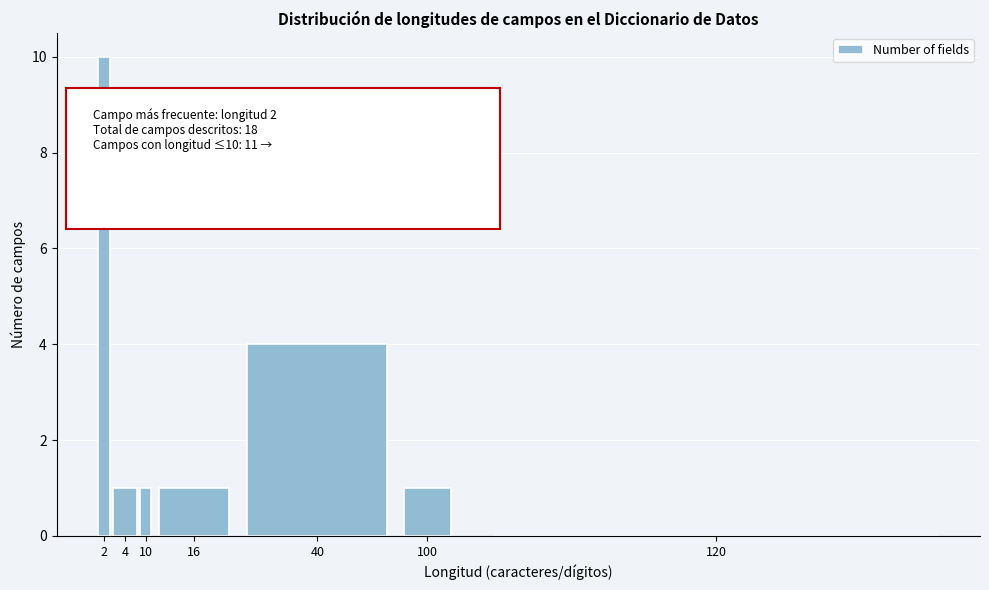

Reading left to right, transcribe all the data shown in this chart.

2=10	4=1	10=1	16=1	40=4	100=1	120=0